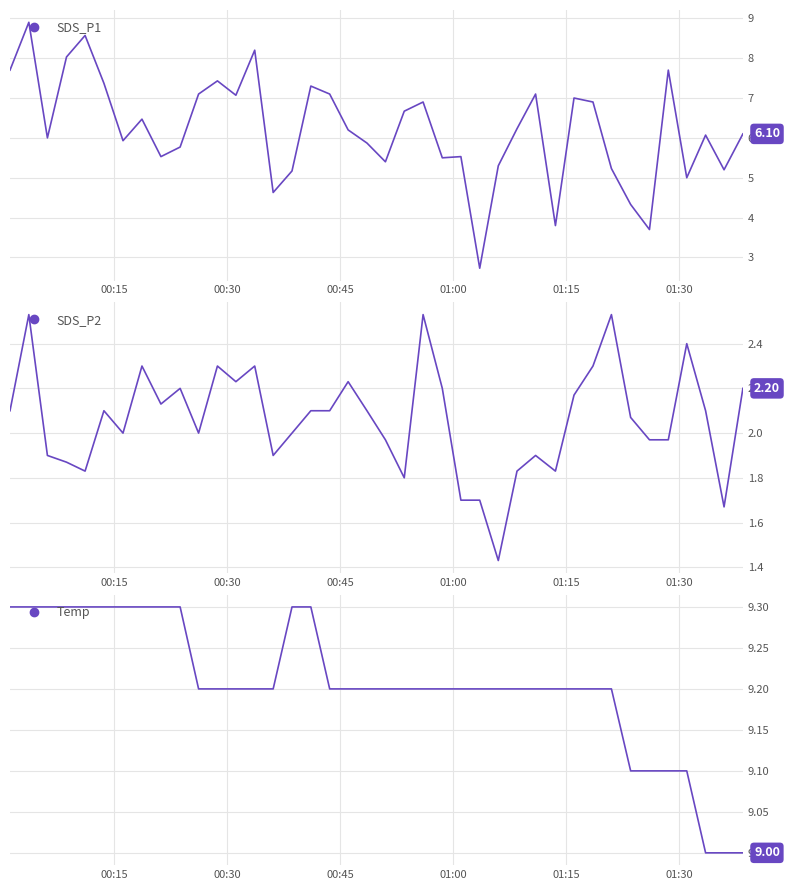

Reading left to right, extract all data points from this chart.

SDS_P1: 7.7	8.9	6.0	8.0	8.6	7.4	5.9	6.5	5.5	5.8	7.1	7.4	7.1	8.2	4.6	5.2	7.3	7.1	6.2	5.9	5.4	6.7	6.9	5.5	5.5	2.7	5.3	6.2	7.1	3.8	7.0	6.9	5.2	4.3	3.7	7.7	5.0	6.1	5.2	6.1
SDS_P2: 2.1	2.5	1.9	1.9	1.8	2.1	2.0	2.3	2.1	2.2	2.0	2.3	2.2	2.3	1.9	2.0	2.1	2.1	2.2	2.1	2.0	1.8	2.5	2.2	1.7	1.7	1.4	1.8	1.9	1.8	2.2	2.3	2.5	2.1	2.0	2.0	2.4	2.1	1.7	2.2
Temp: 9.3	9.3	9.3	9.3	9.3	9.3	9.3	9.3	9.3	9.3	9.2	9.2	9.2	9.2	9.2	9.3	9.3	9.2	9.2	9.2	9.2	9.2	9.2	9.2	9.2	9.2	9.2	9.2	9.2	9.2	9.2	9.2	9.2	9.1	9.1	9.1	9.1	9.0	9.0	9.0